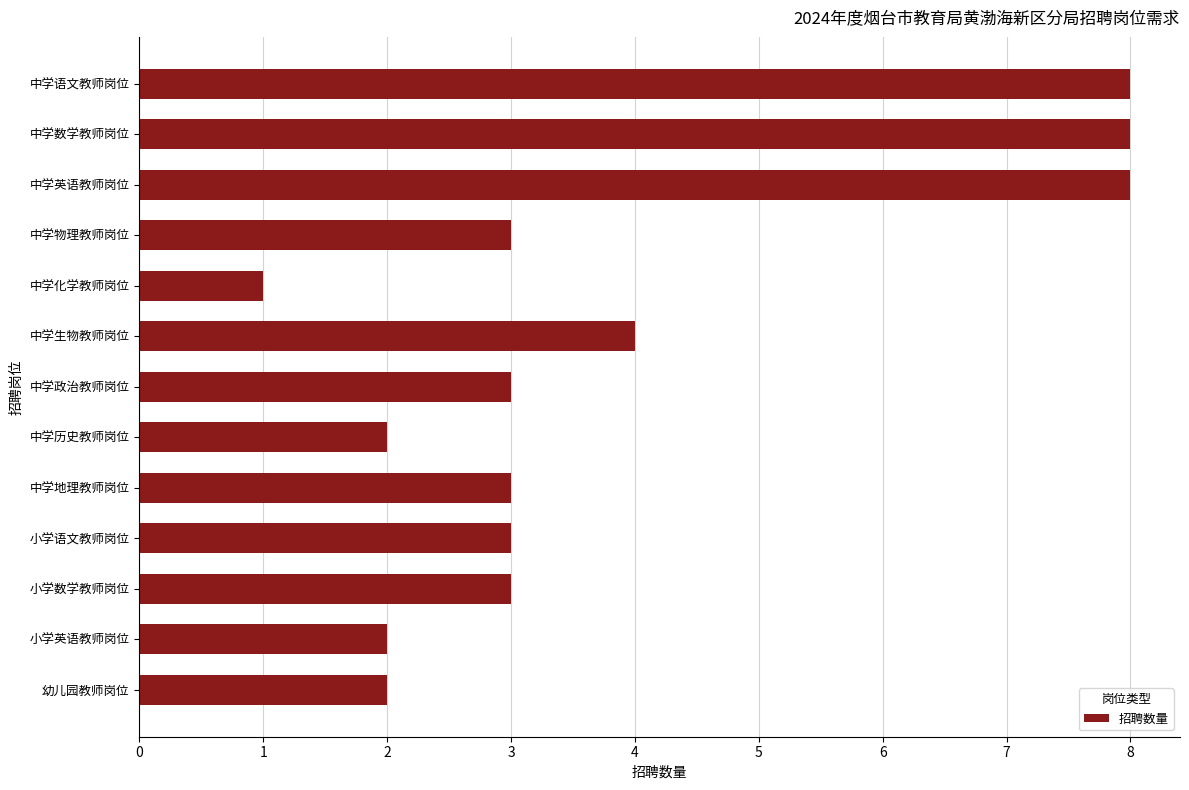

What is the sum of all values?

50